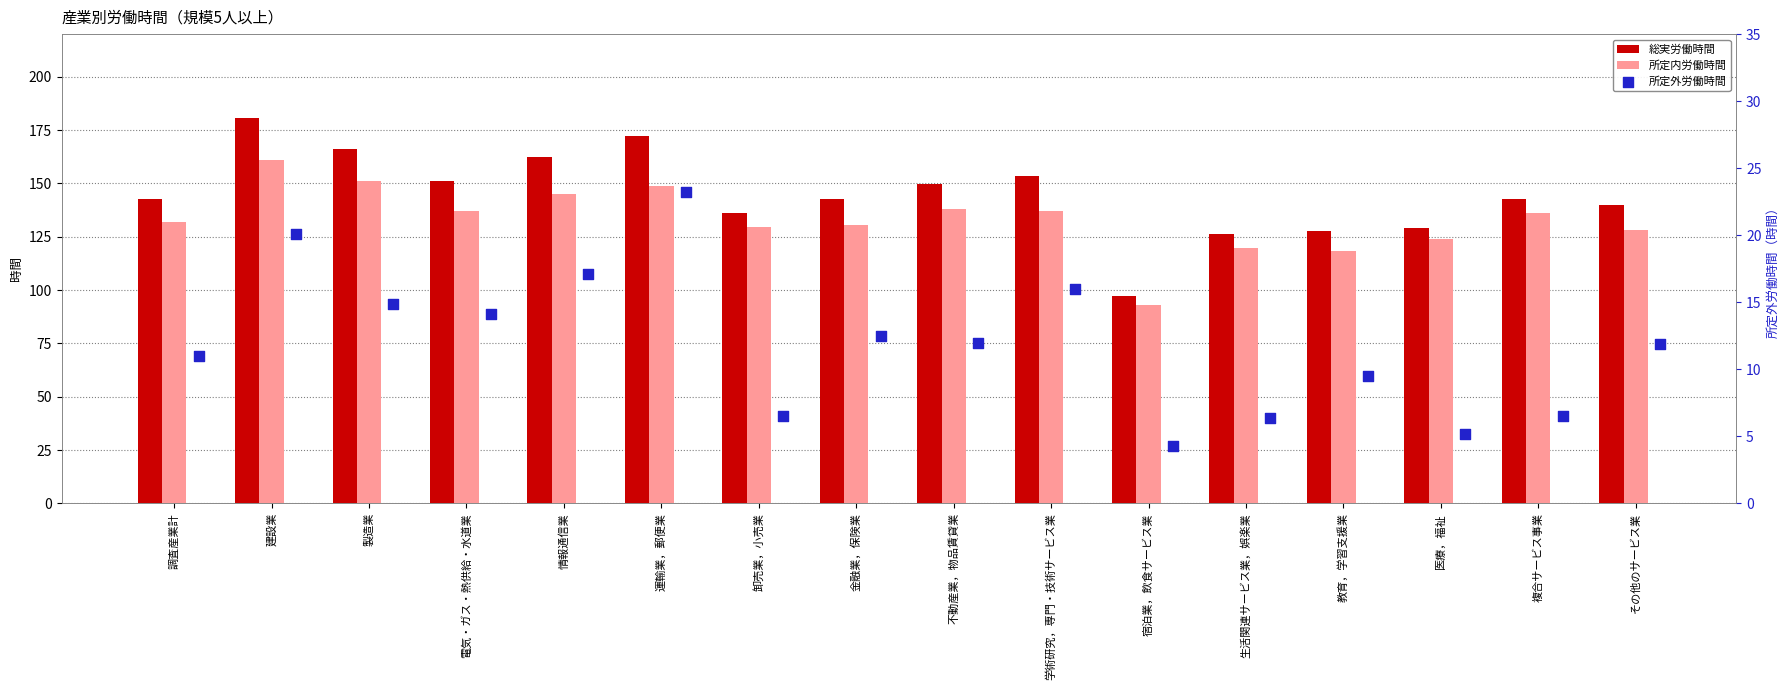

Which series contains the highest Y value?

総実労働時間